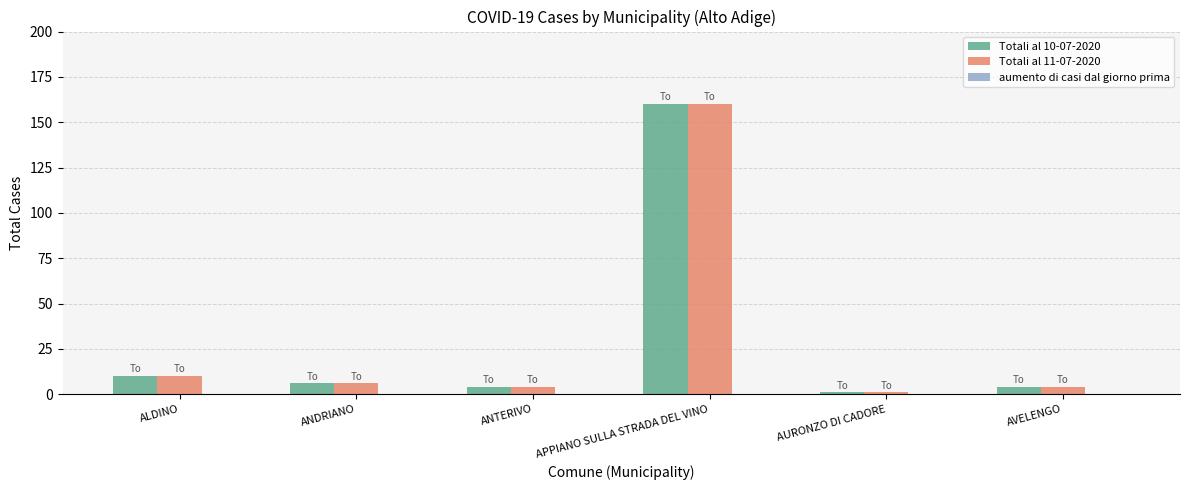

Where is Totali al 11-07-2020 nearest to the value 80?

ALDINO